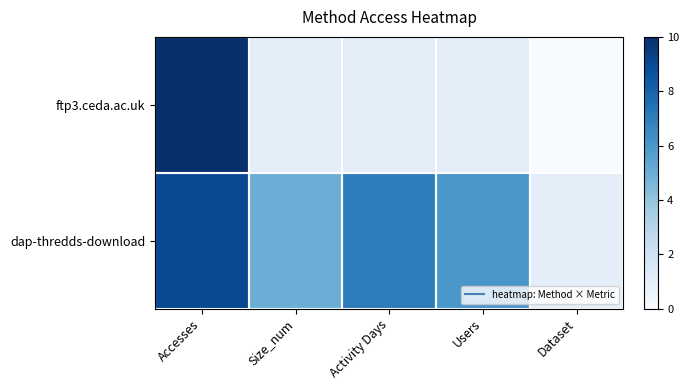

Reading right to left, extract all data points from this chart.

dap-thredds-download: Dataset=1	Users=6	Activity Days=7	Size_num=5	Accesses=9
ftp3.ceda.ac.uk: Dataset=0	Users=1	Activity Days=1	Size_num=1	Accesses=10